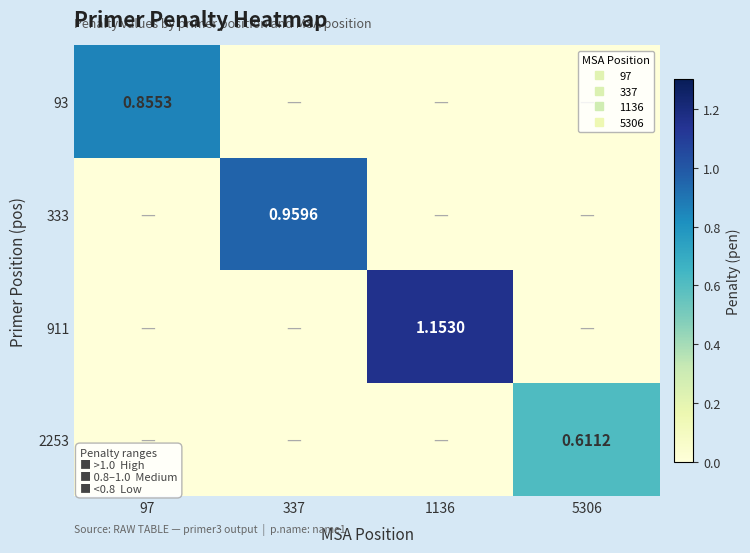

Is the value of 93 at 5306 greater than the value of 911 at 337?

No